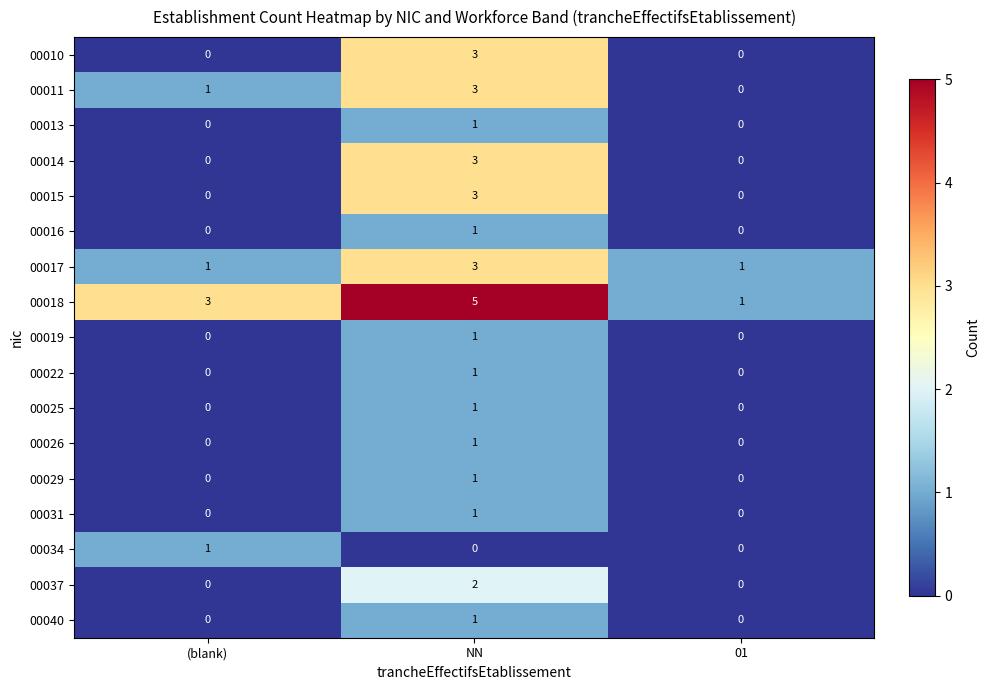

What is the difference between the highest and lowest values at 01?

1